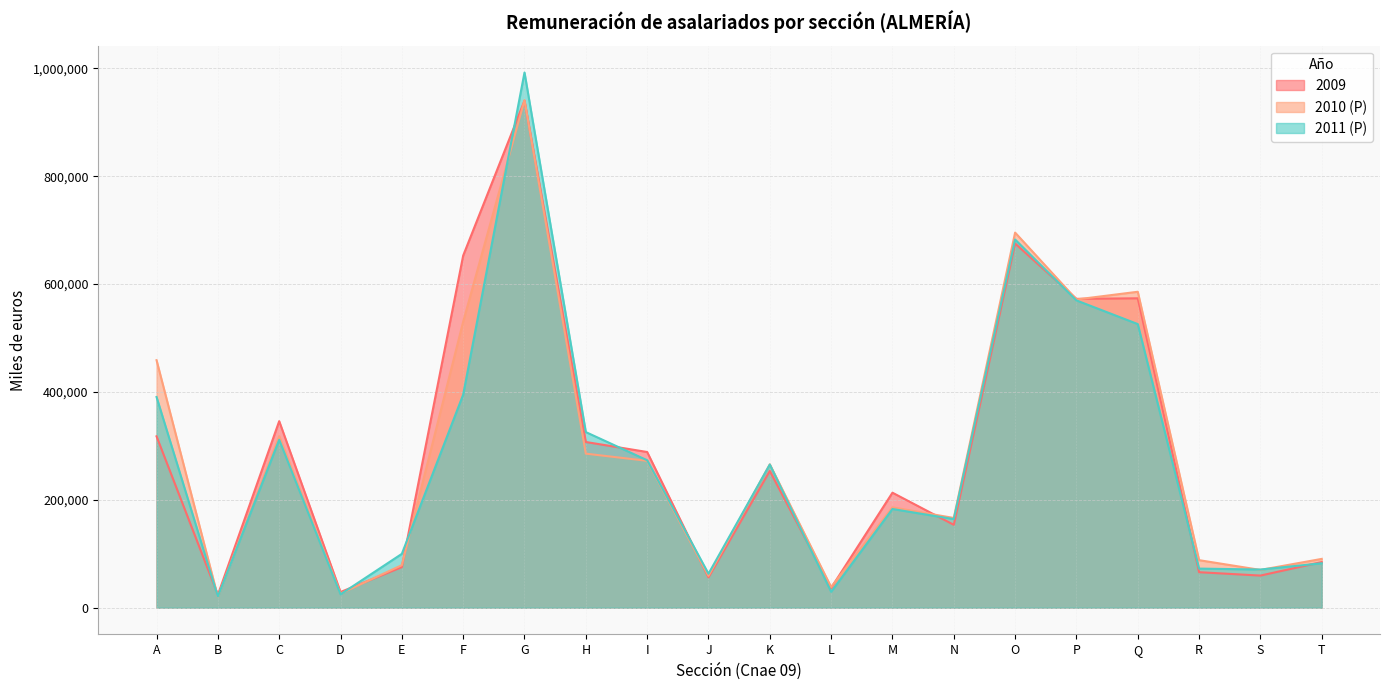

What is the value of the 2011 (P) point at the 7th from the left?

992330